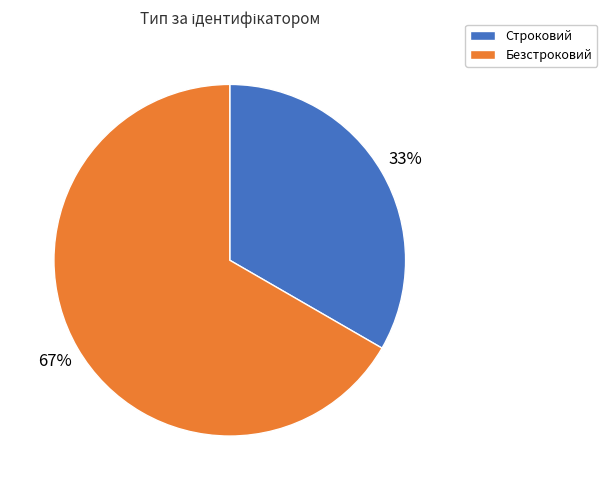

What percentage is the Безстроковий slice, to the nearest percent?

67%